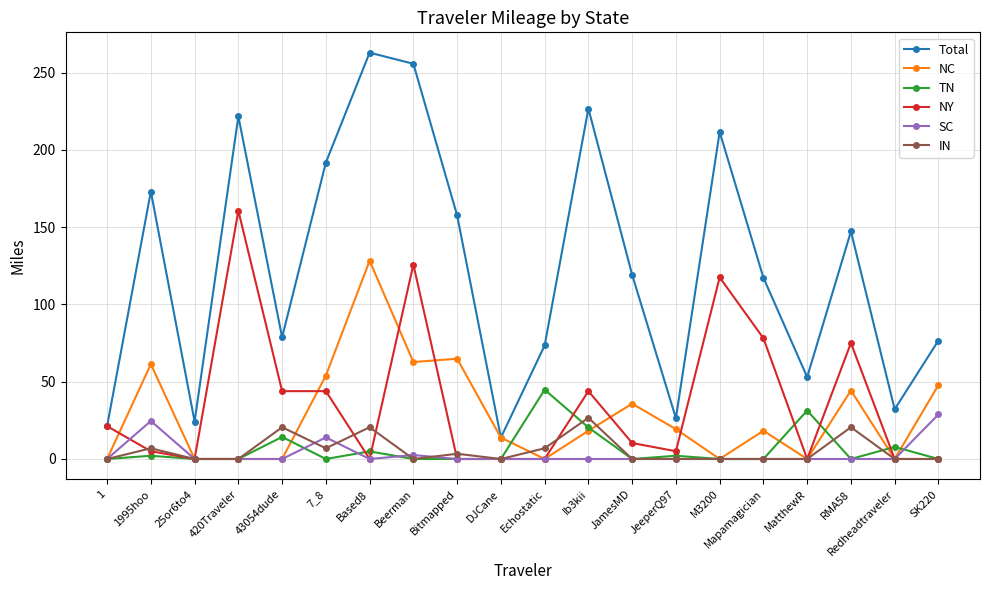

Between 7_8 and Based8, which series saw the biggest shift?

NC